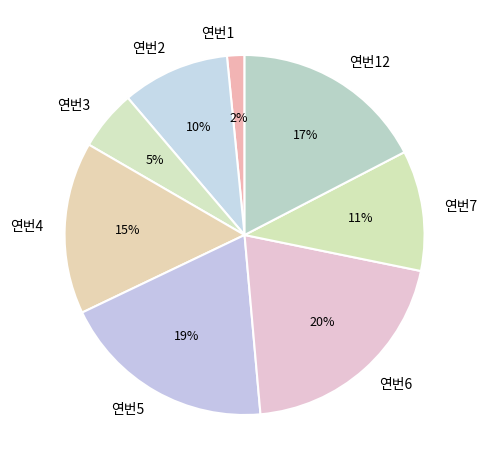

Is it true that 연번5 is 19% of the pie?

True